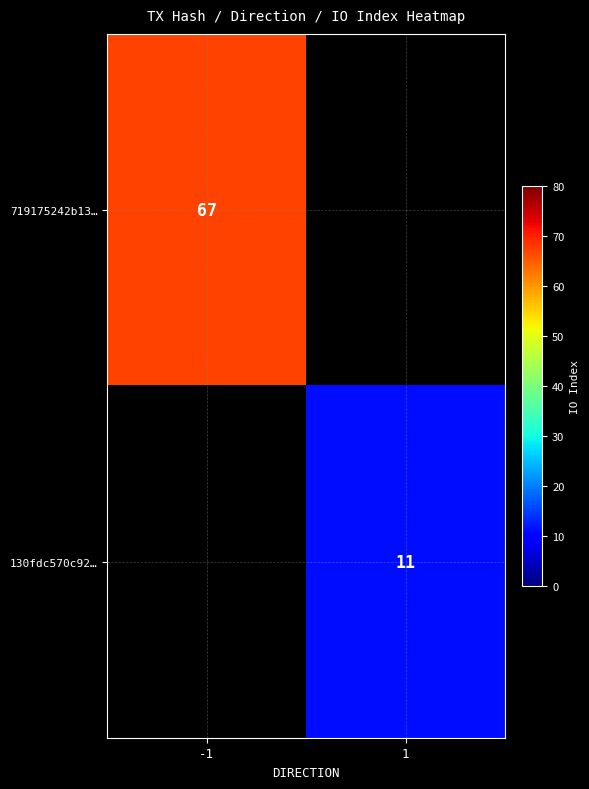

Is it true that 719175242b13… equals 35 at -1?

False